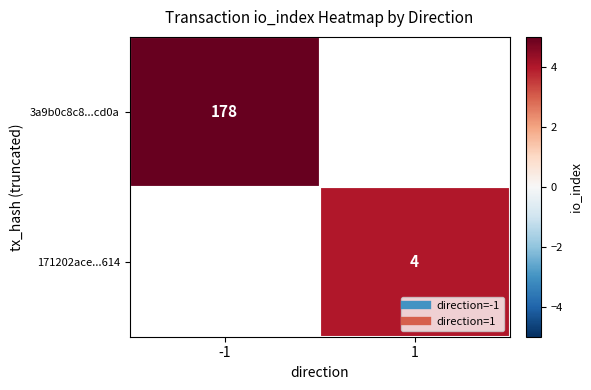

Is the value of 3a9b0c8c8...cd0a at -1 greater than the value of 171202ace...614 at 1?

Yes